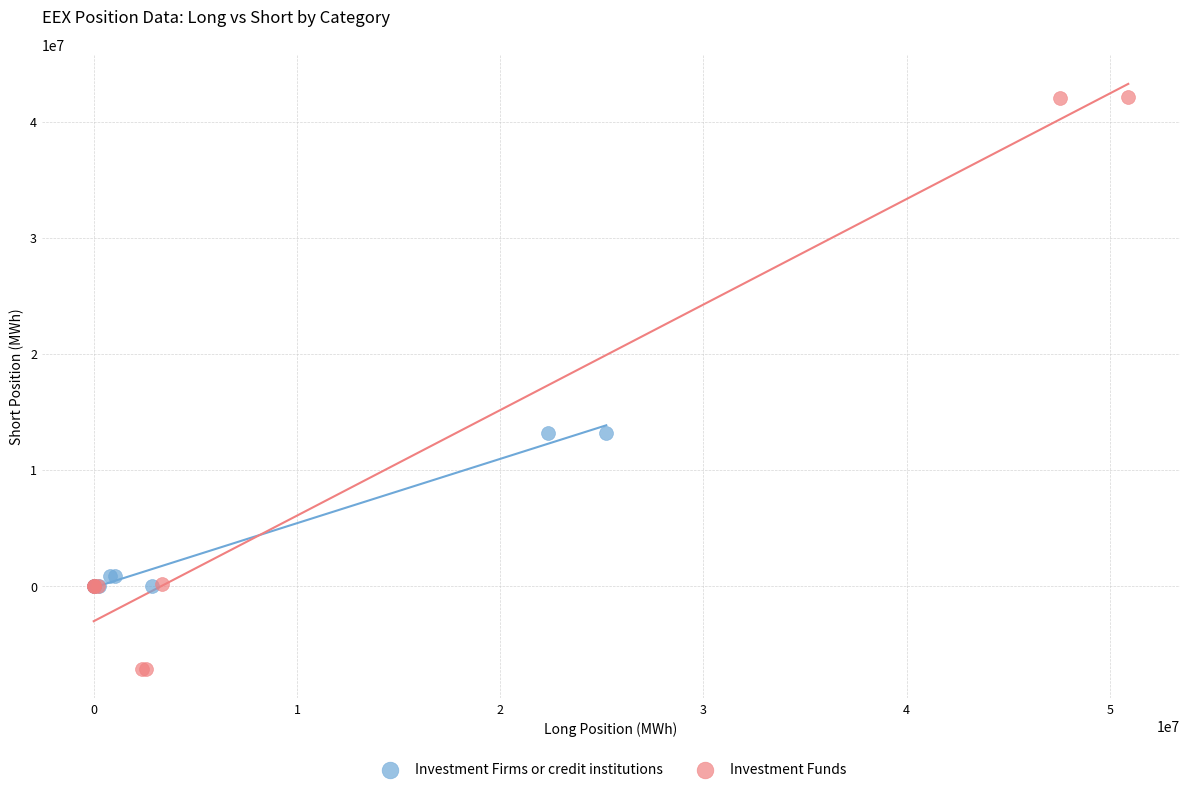

Which series has the widest spread of Y values?

Investment Funds